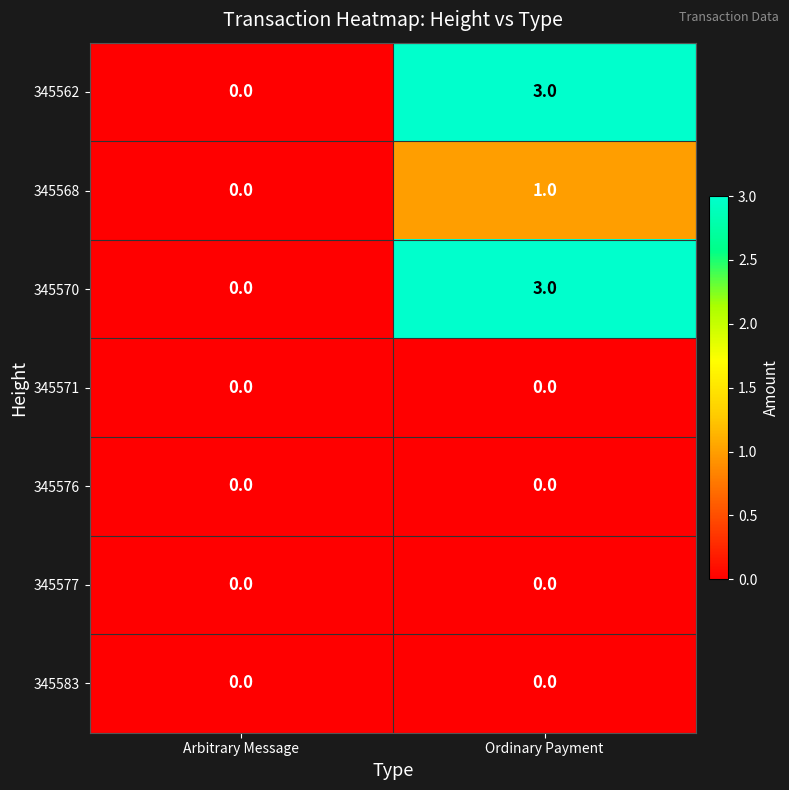

At which category is the sum across all series the highest?

Ordinary Payment